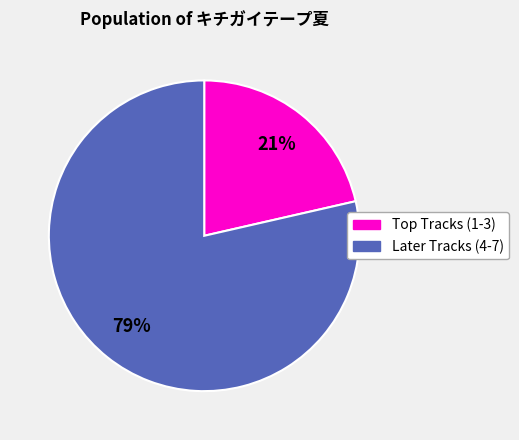

To the nearest percent, what is the average slice percentage?

50%